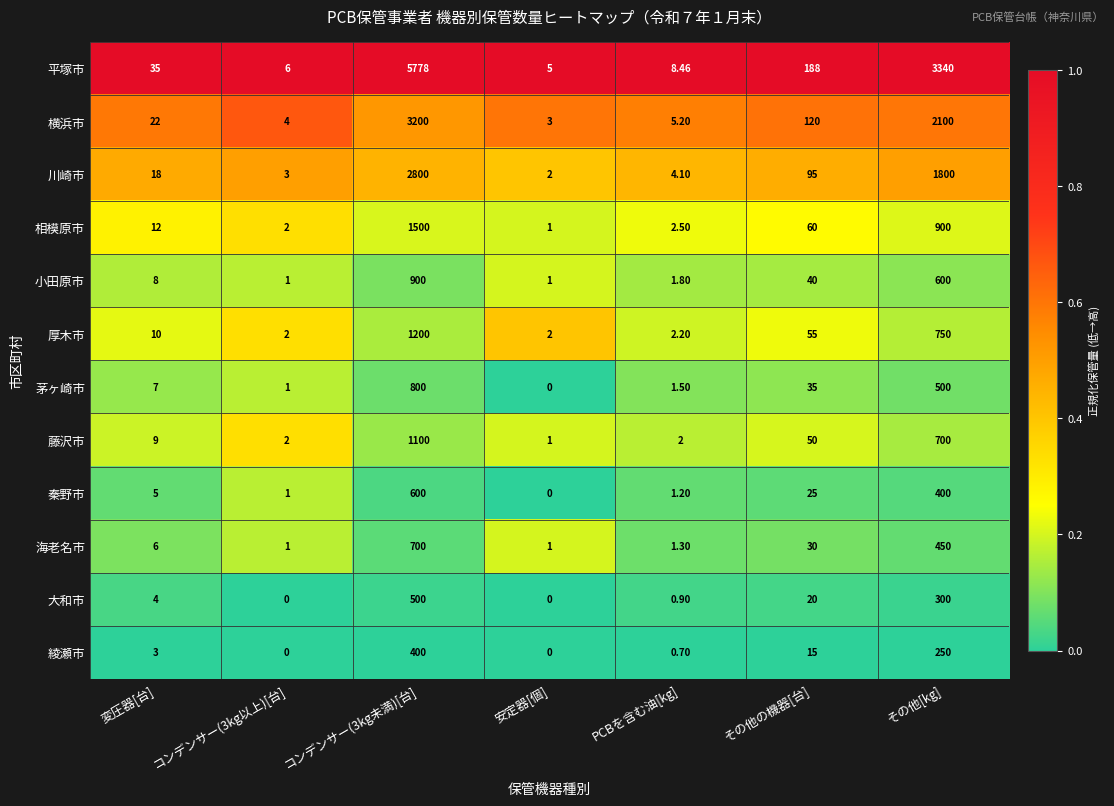

Is the value of 横浜市 at その他[kg] greater than the value of 川崎市 at コンデンサー(3kg未満)[台]?

No